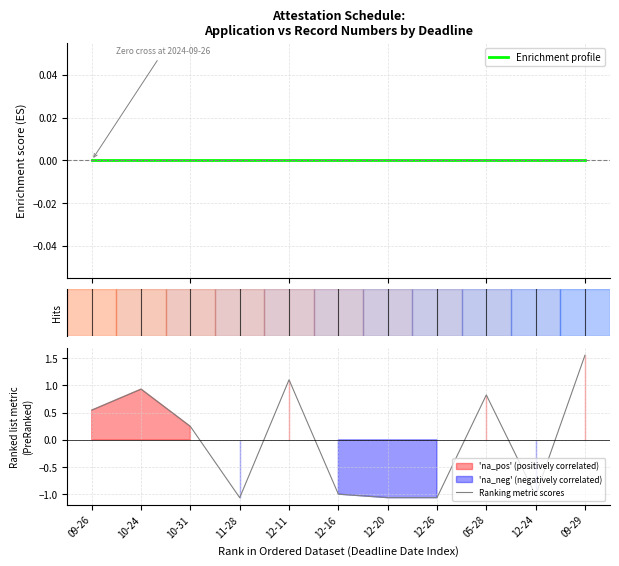

Reading left to right, list all the values displayed in this chart.

Enrichment profile: 0.0	0.0	0.0	0.0	0.0	0.0	0.0	0.0	0.0	0.0	0.0
Ranking metric scores: 0.5	0.9	0.2	-1.1	1.1	-1.0	-1.1	-1.1	0.8	-1.0	1.6